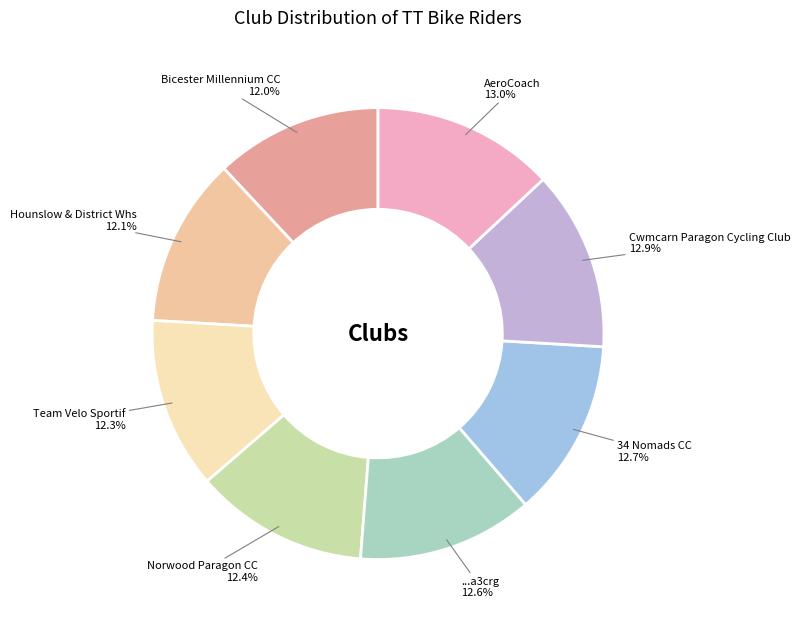

What portion of the pie excludes Norwood Paragon CC?

87.6%